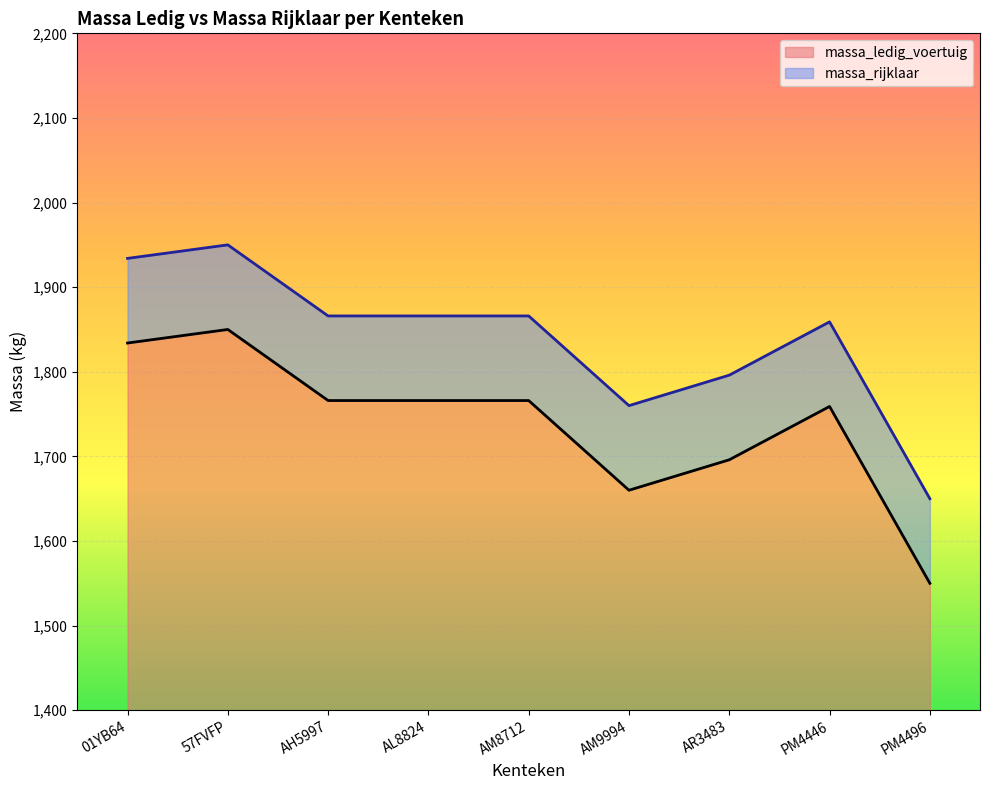

What is the sum of the massa_ledig_voertuig values at PM4446 and AM8712?

725